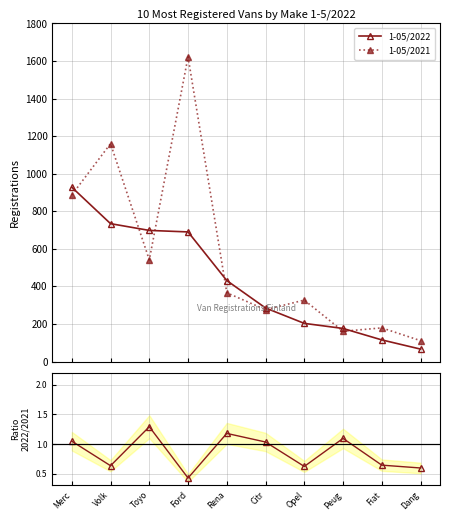

What is the minimum value for 1-05/2021?

111